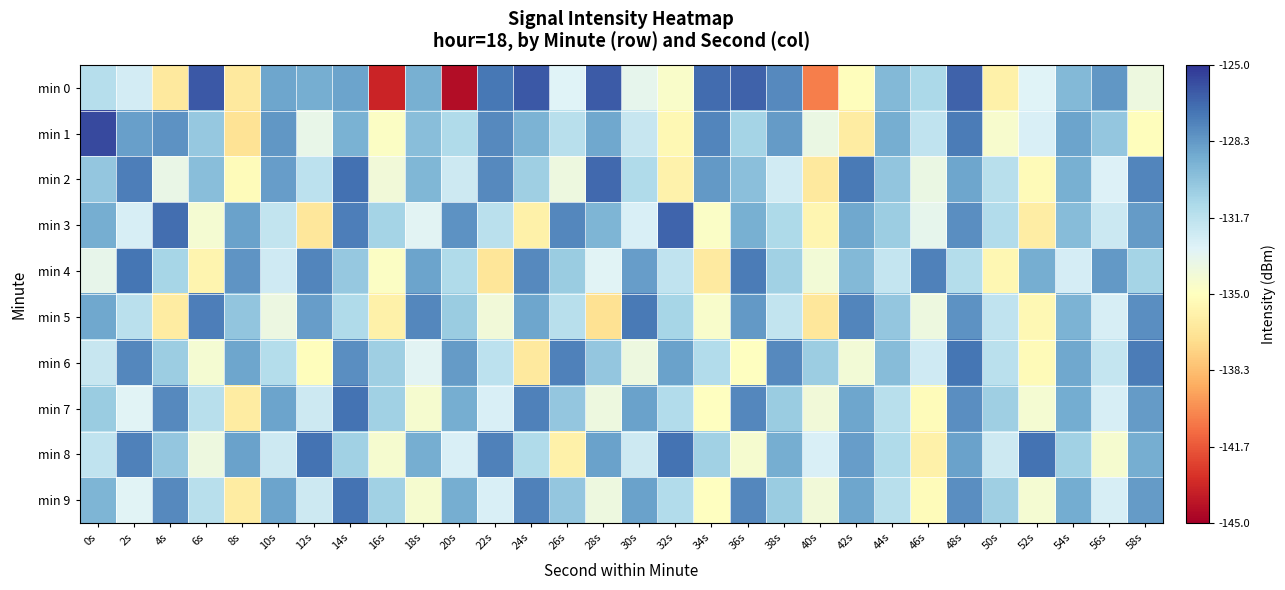

What is the difference between the highest and lowest values at 28s?

10.6